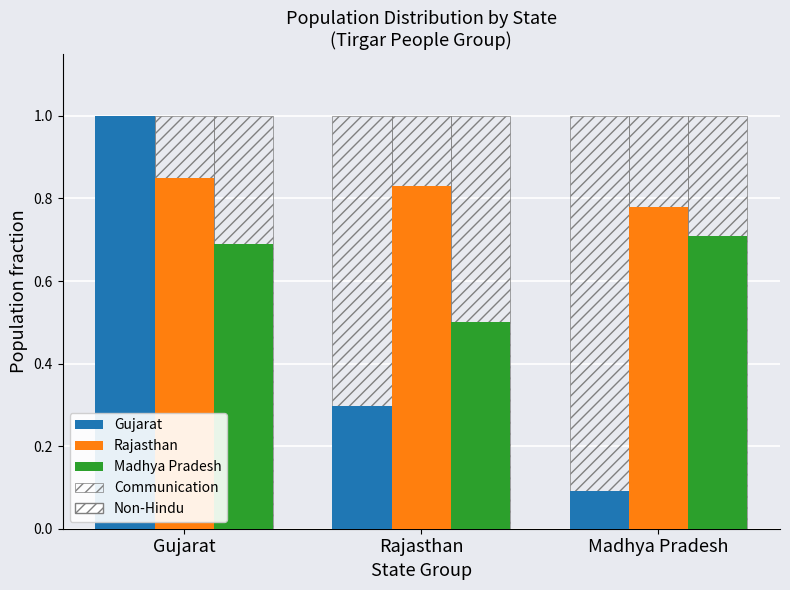

What is the label of the 3rd bar from the left?

Madhya Pradesh